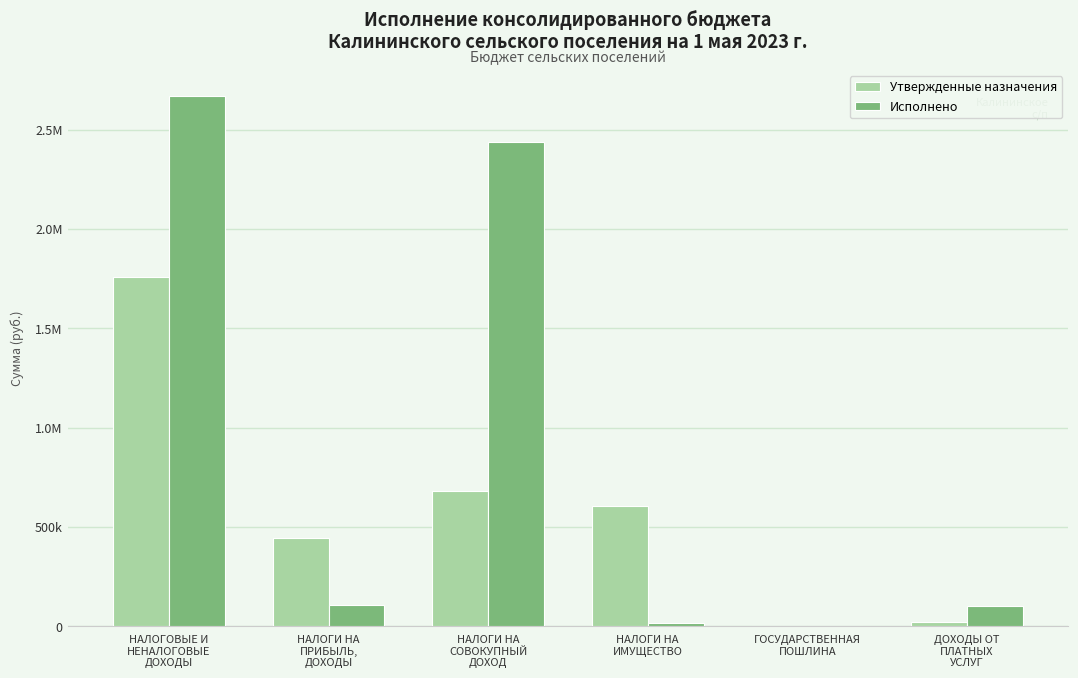

The value of Исполнено at ГОСУДАРСТВЕННАЯ
ПОШЛИНА is 1100.0. True or false?

True